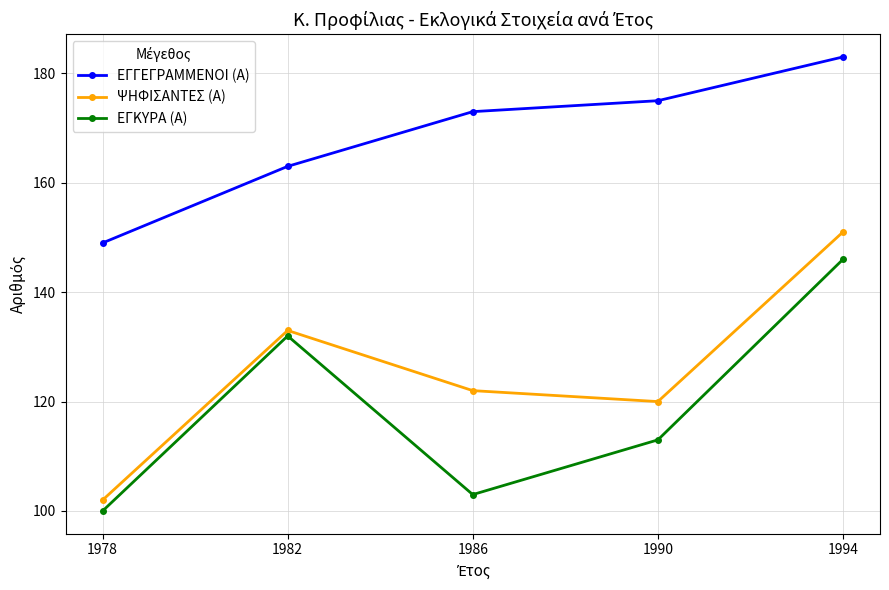

True or false: ΨΗΦΙΣΑΝΤΕΣ (Α) and ΕΓΓΕΓΡΑΜΜΕΝΟΙ (Α) cross at least once.

False